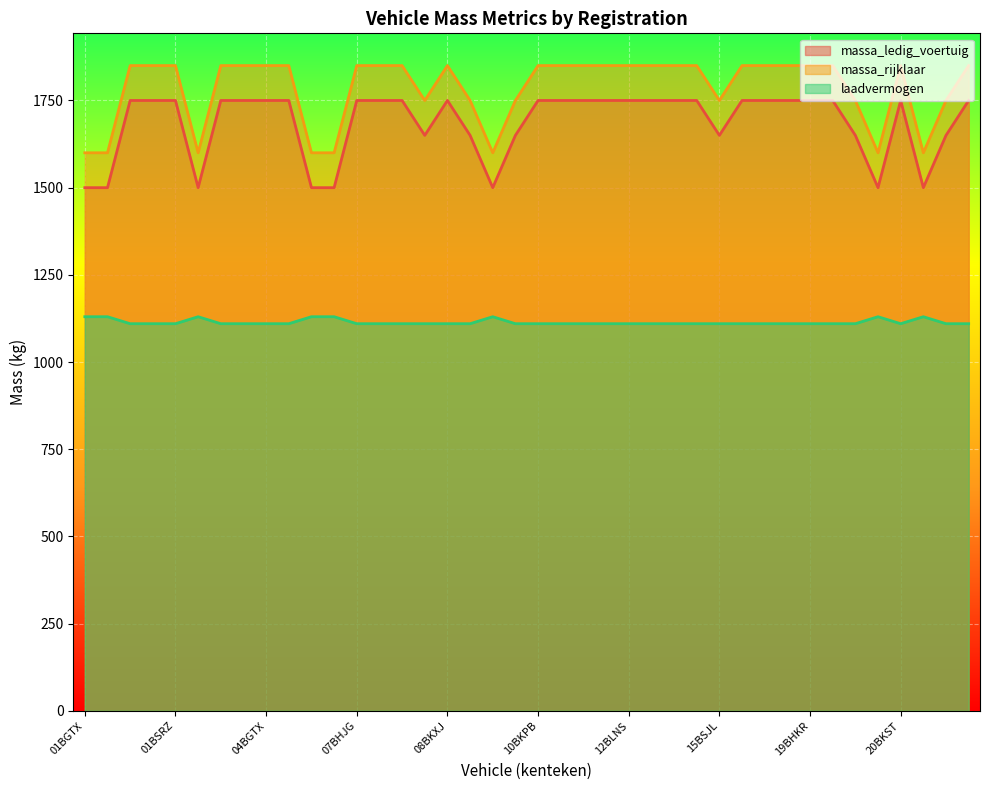

True or false: massa_ledig_voertuig and massa_rijklaar cross at least once.

False